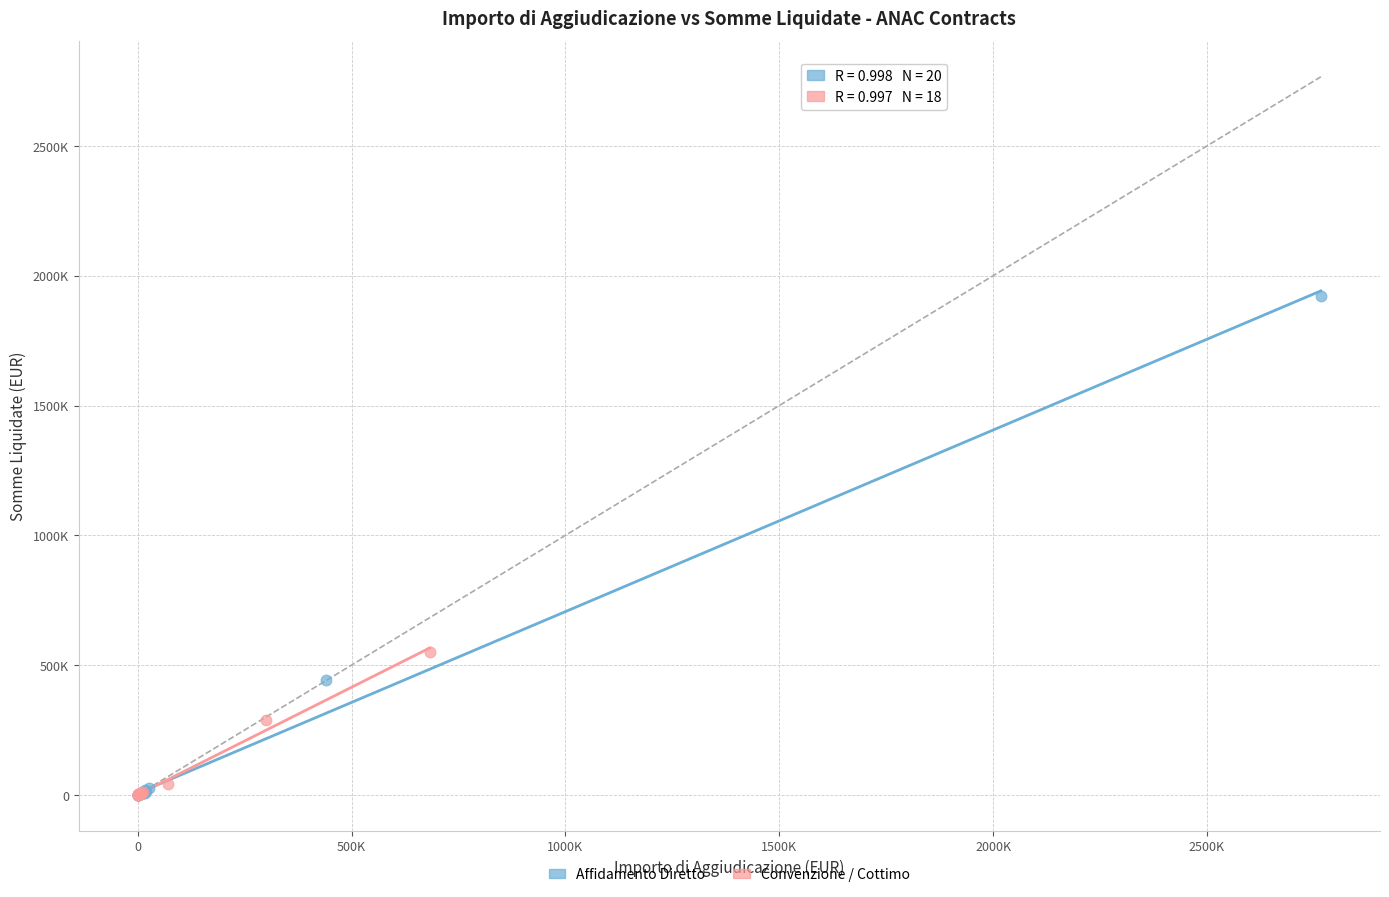

Which series reaches the maximum Y coordinate?

Affidamento Diretto